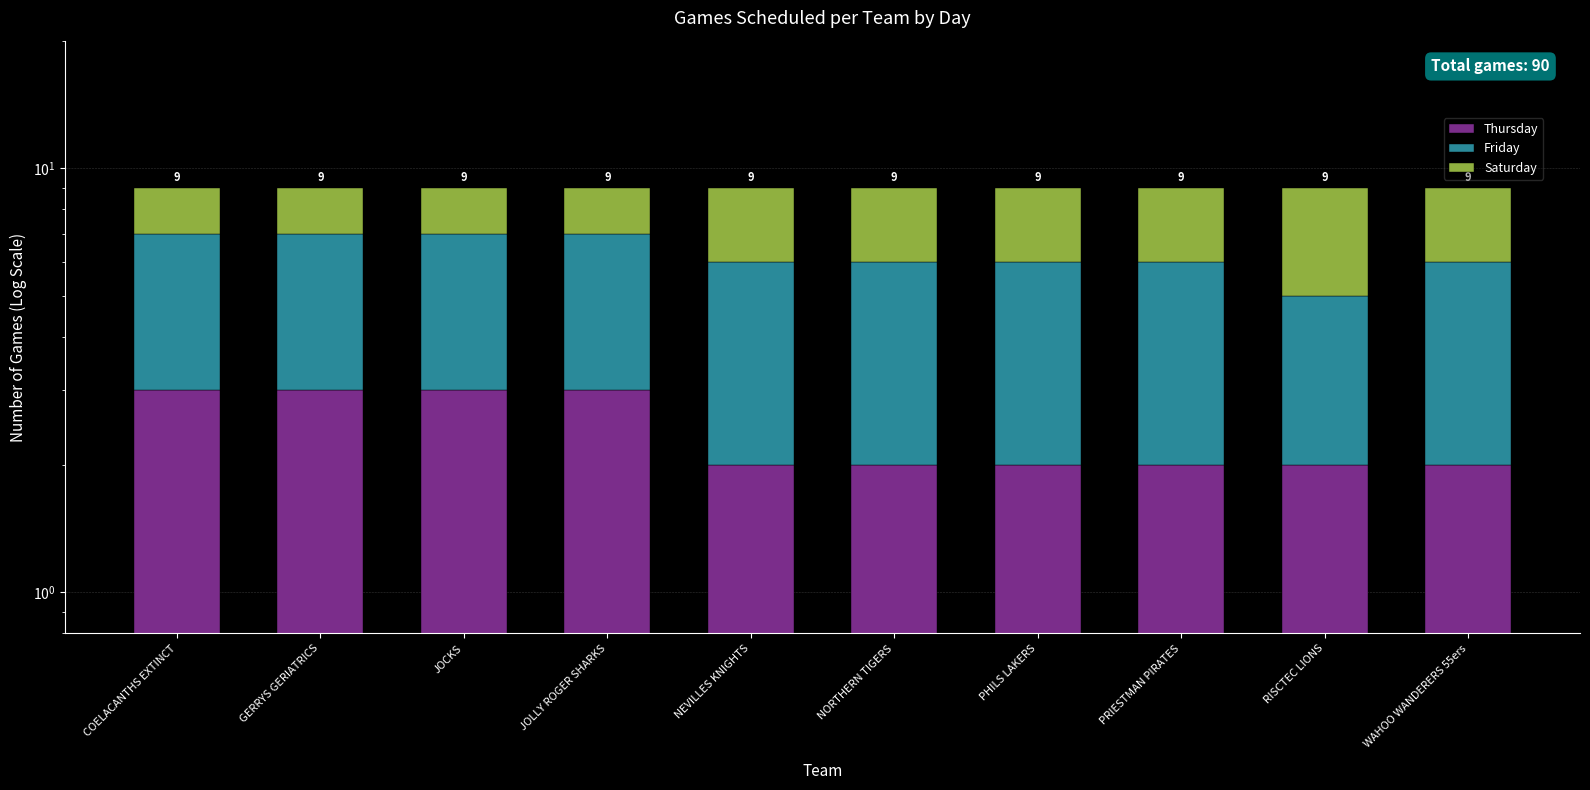

What is the difference between the second highest and minimum values in the Saturday series?

1